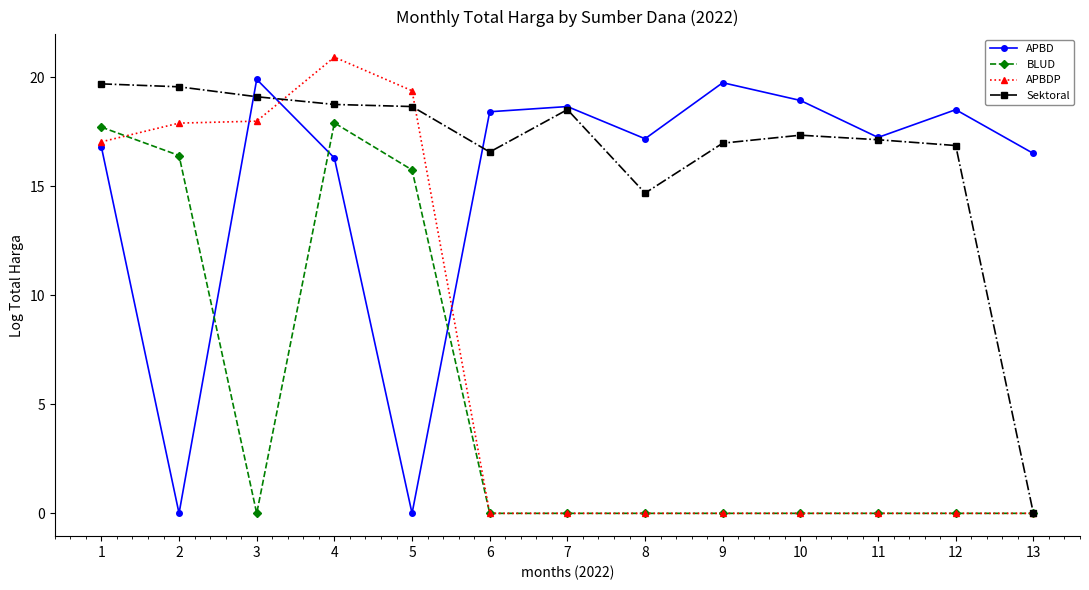

After their last crossing, which series has the higher values: BLUD or APBD?

APBD